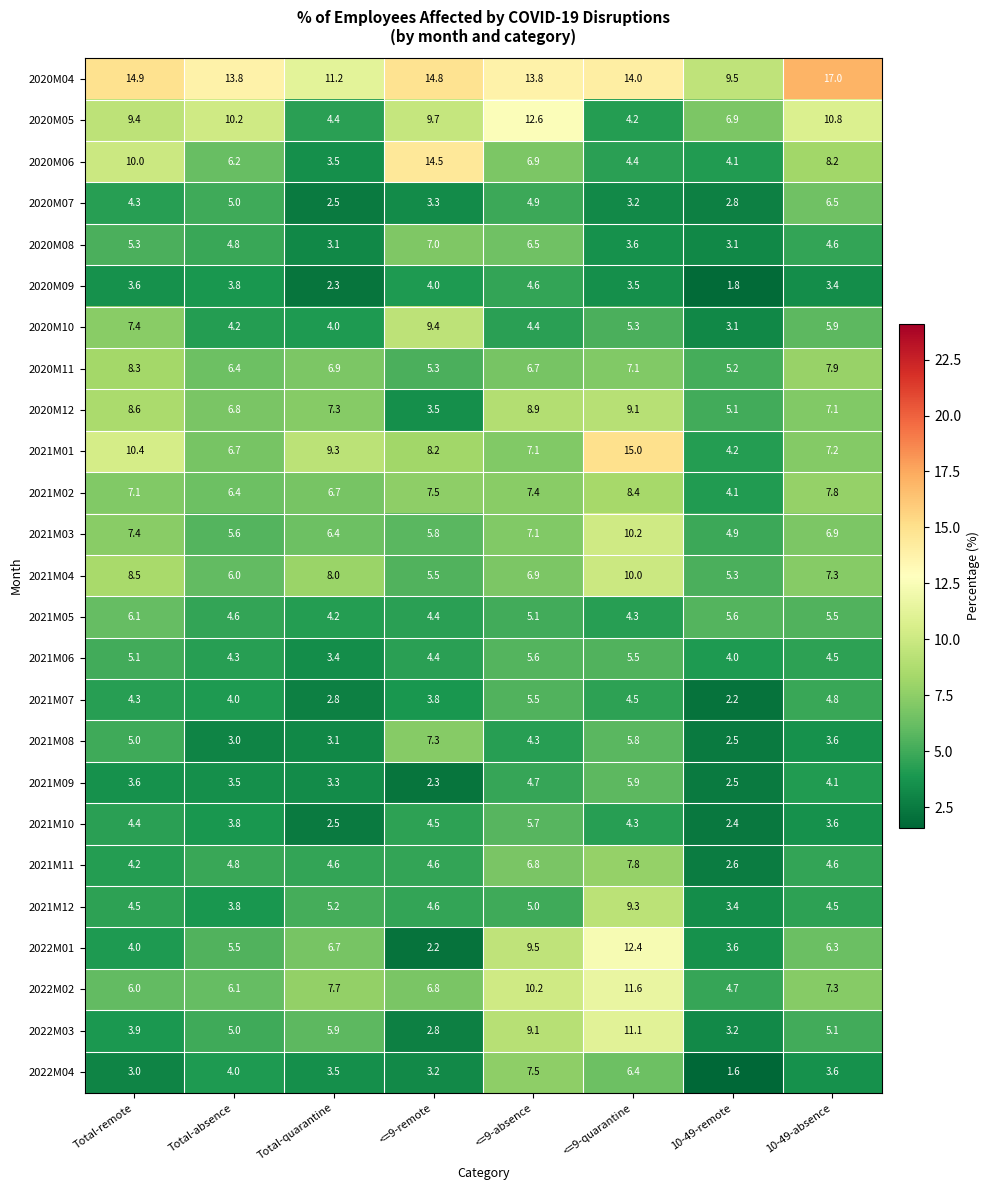

List the labels in order of 2022M03 value, smallest first.

<=9-remote, 10-49-remote, Total-remote, Total-absence, 10-49-absence, Total-quarantine, <=9-absence, <=9-quarantine